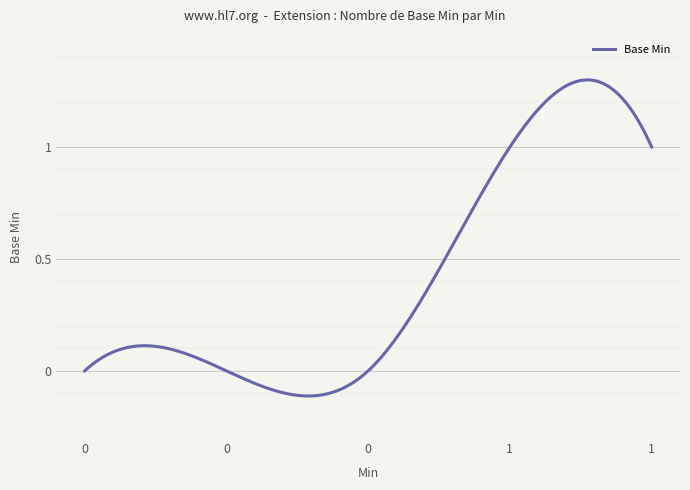

Reading left to right, list all the values displayed in this chart.

0	0	0	1	1